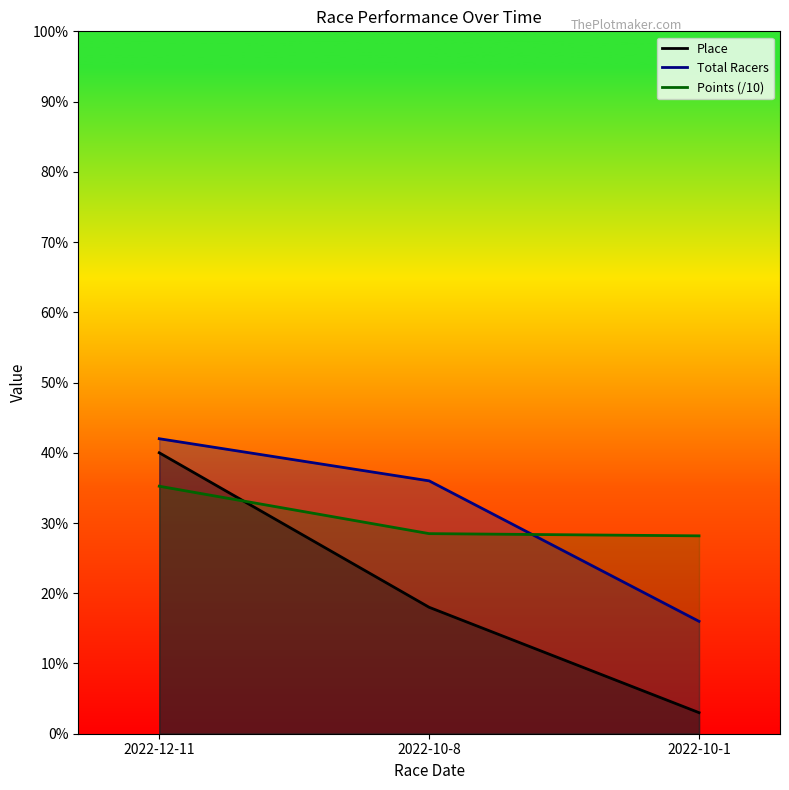

What is the average value of the Total Racers series?

31.3